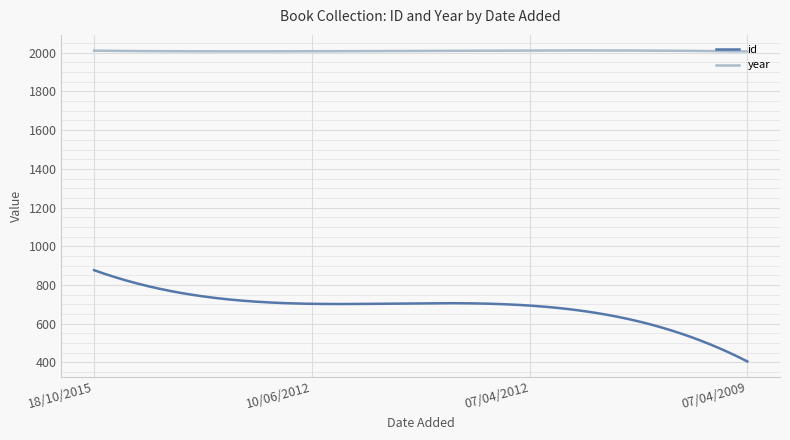

What is the highest value of the year series?

2012.2